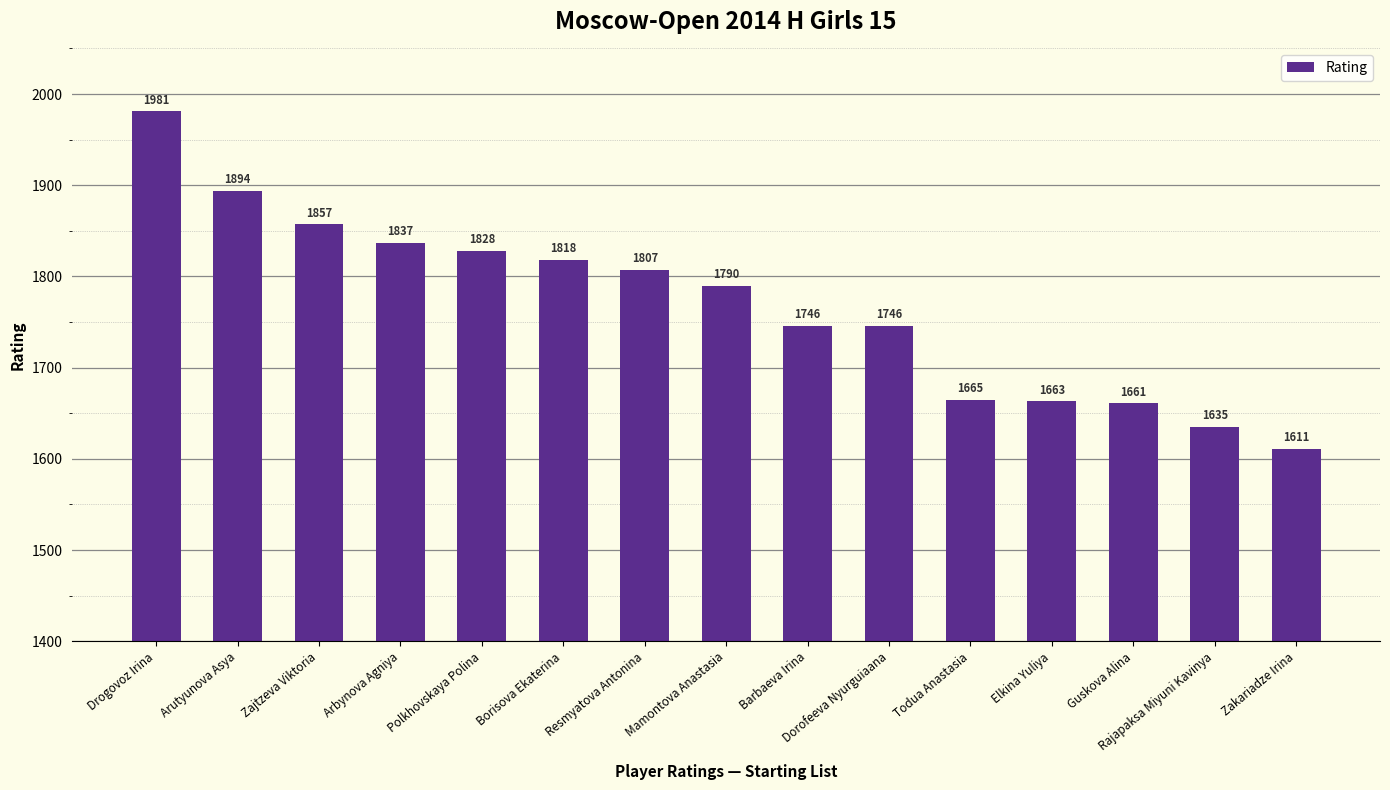

At which label does the data first exceed 1790?

Drogovoz Irina